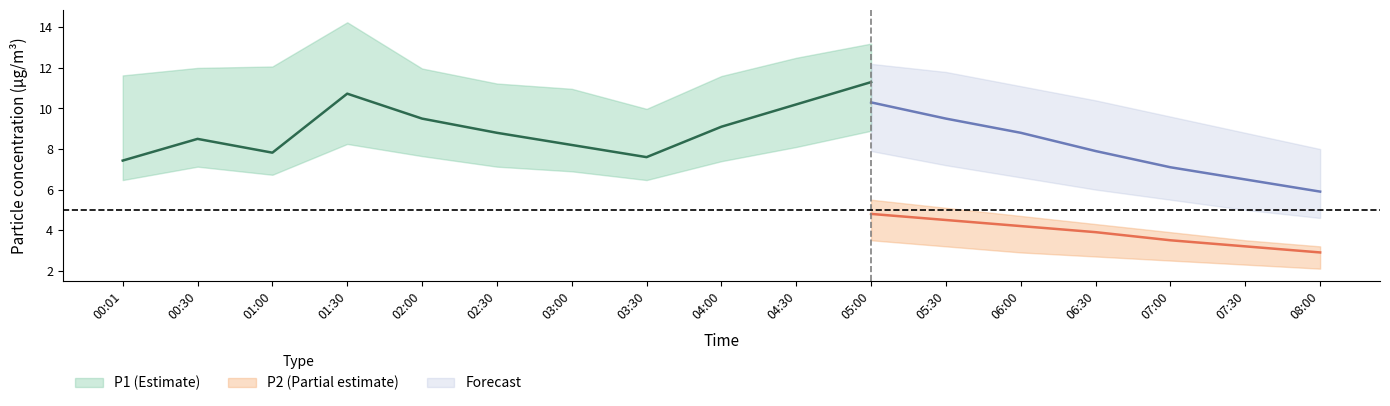

Which series has the largest range (max minus min)?

P1_upper